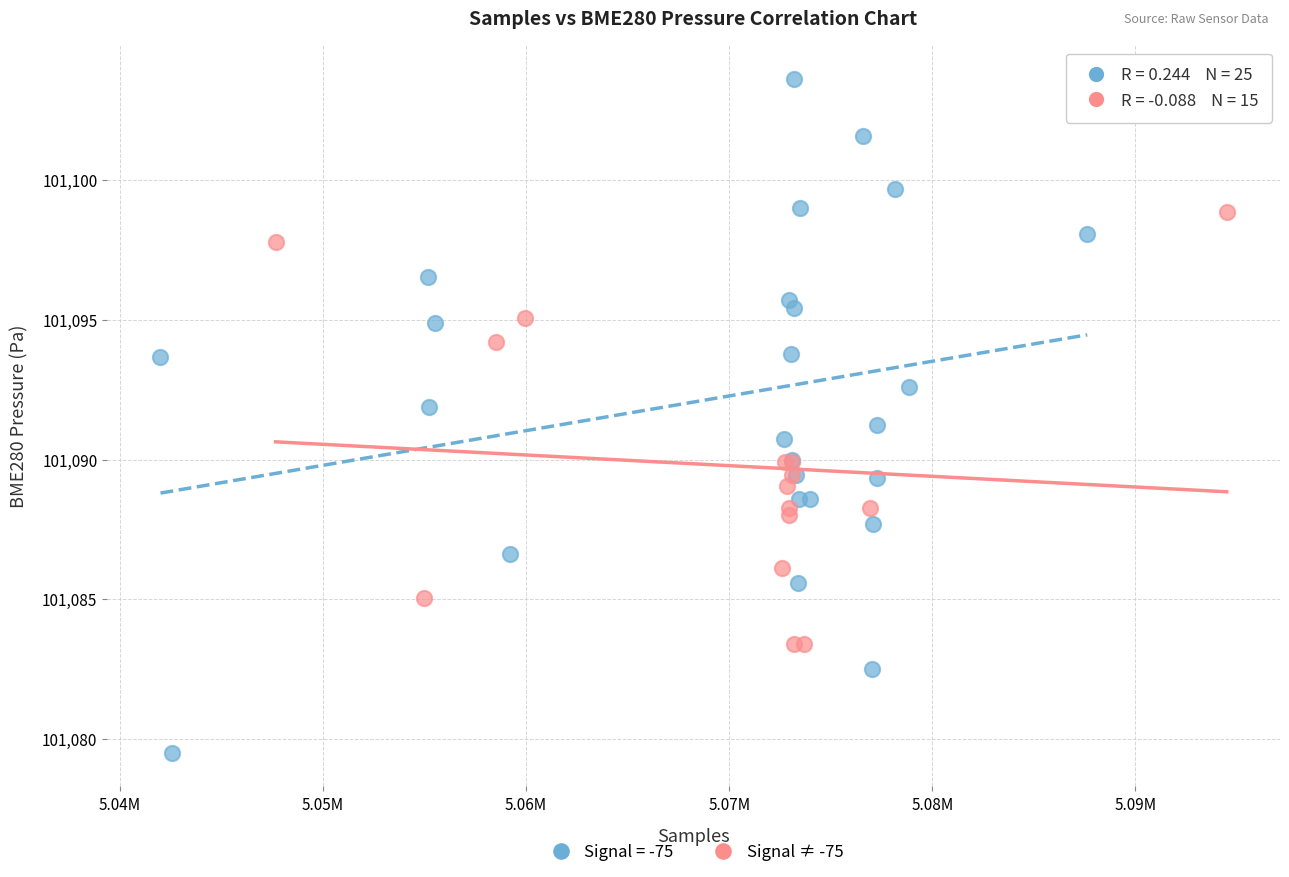

Which series has the widest spread of Y values?

Signal = -75